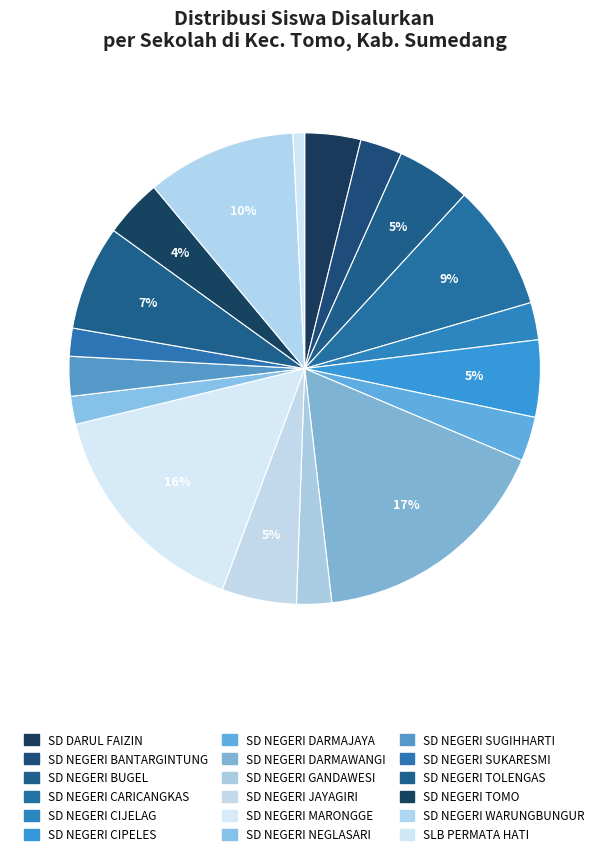

Approximately how many times larger is the value at SLB PERMATA HATI compared to SD NEGERI DARMAJAYA?

0.3